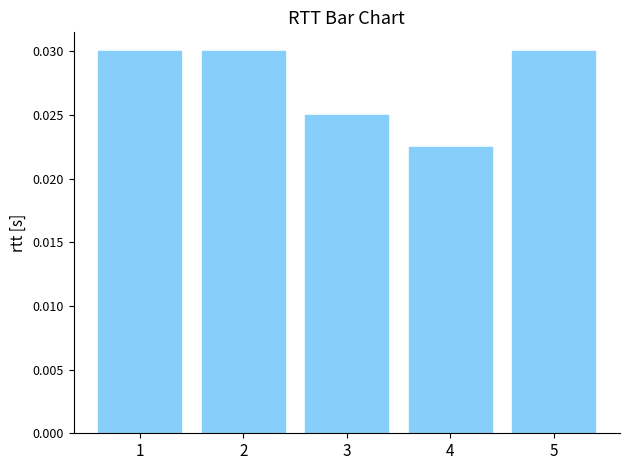

How many bars are there in total?

5